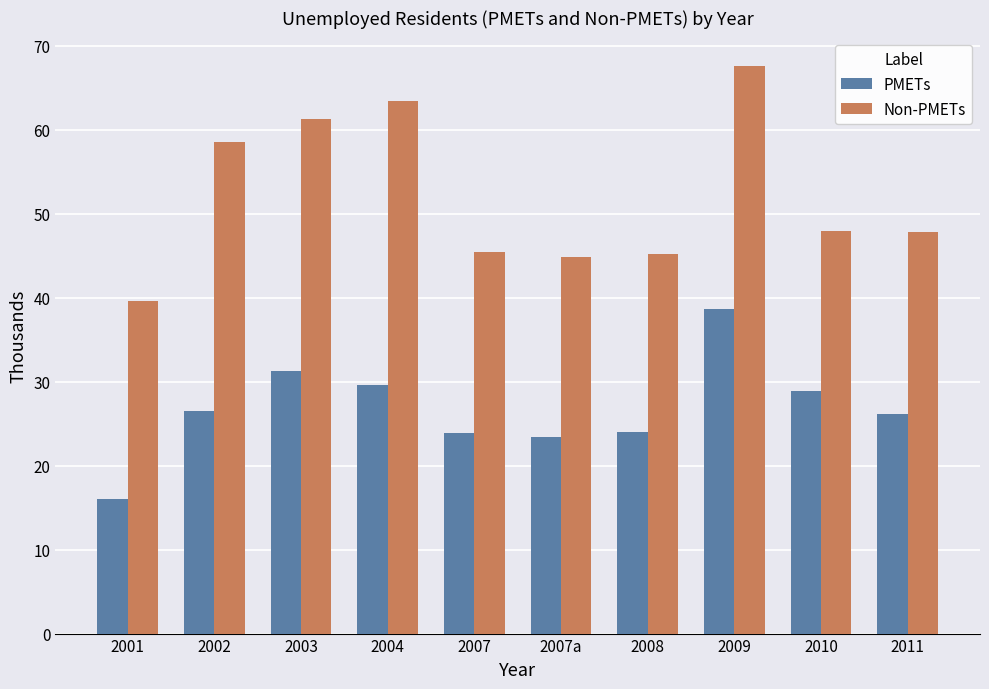

Rank the series by their average value, from highest to lowest.

Non-PMETs, PMETs